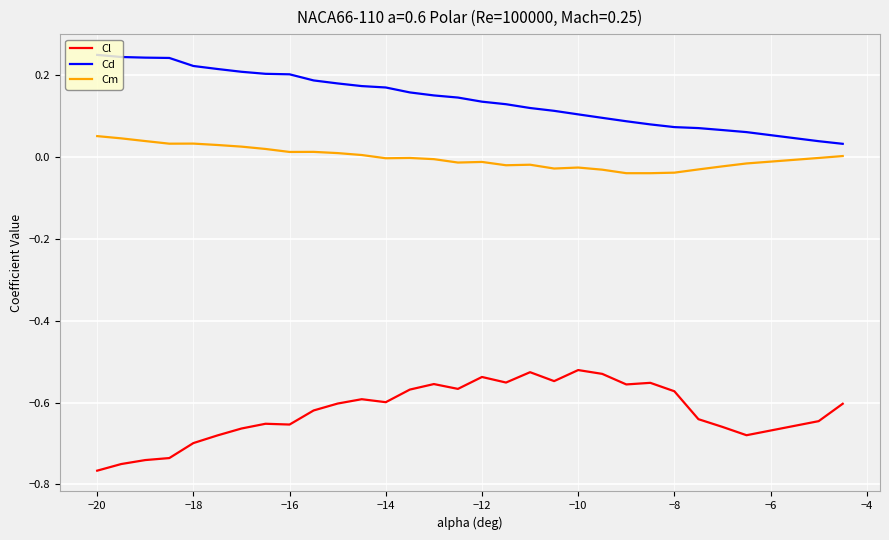

True or false: Cl and Cm cross at least once.

False